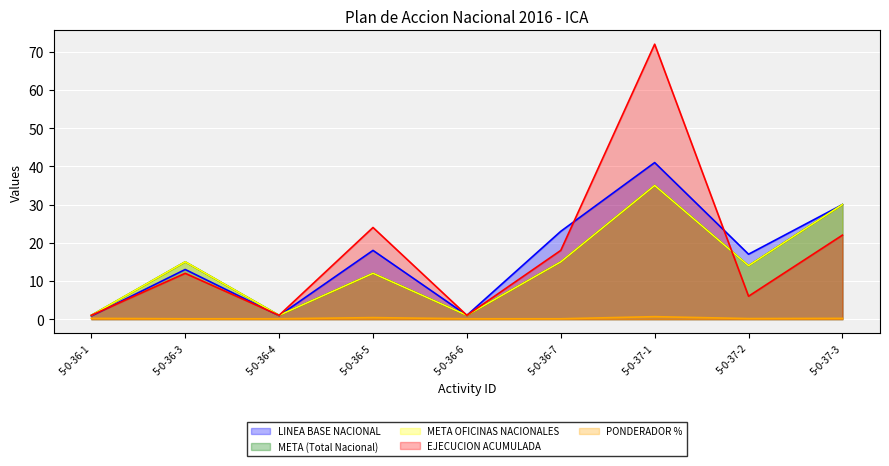

What position from the left is 5-0-37-2?

8